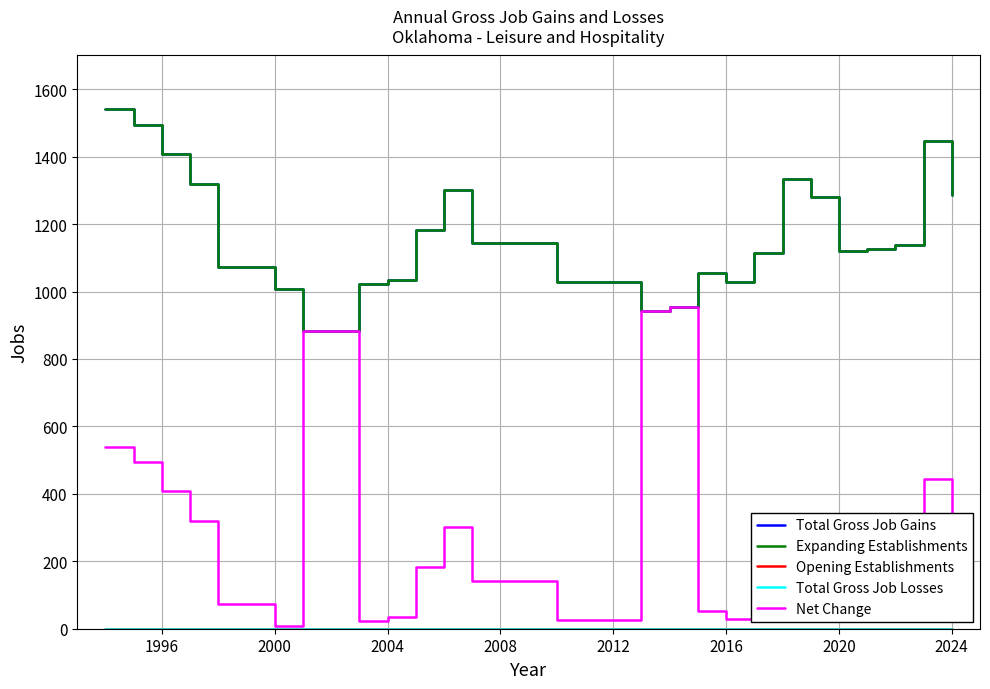

True or false: Total Gross Job Gains has more than 2 interior local peaks.

True